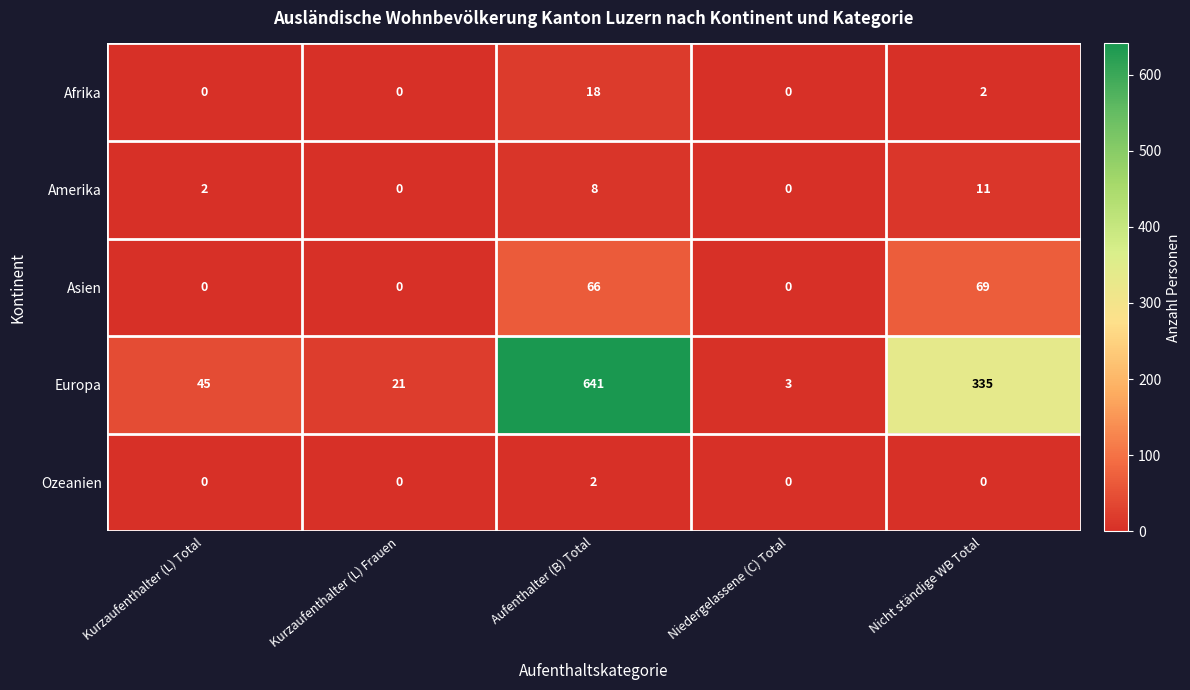

What is the average value of the Afrika series?

4